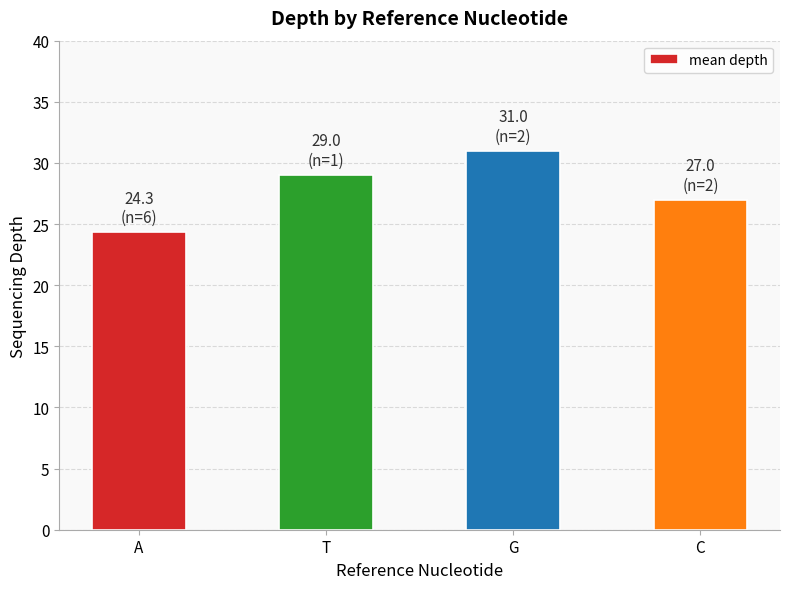

Where is the data nearest to the value 27?

C